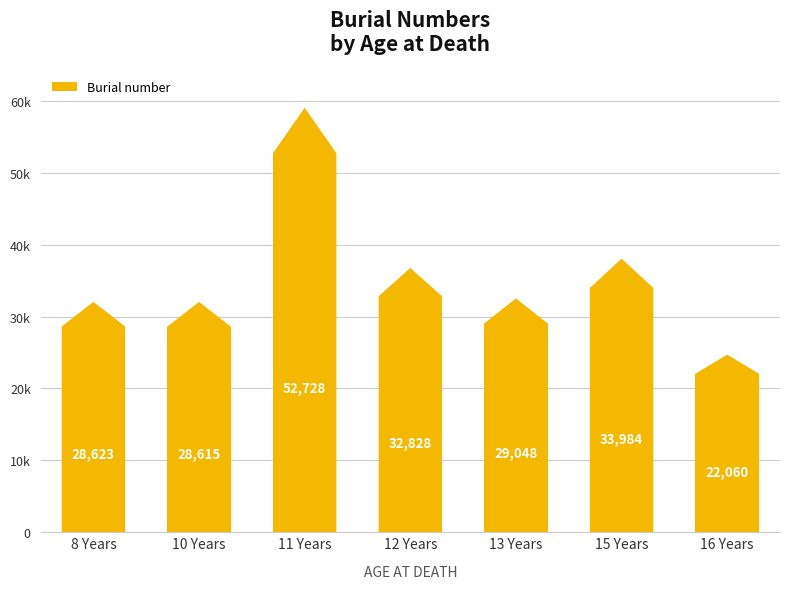

Does the chart contain any negative values?

No